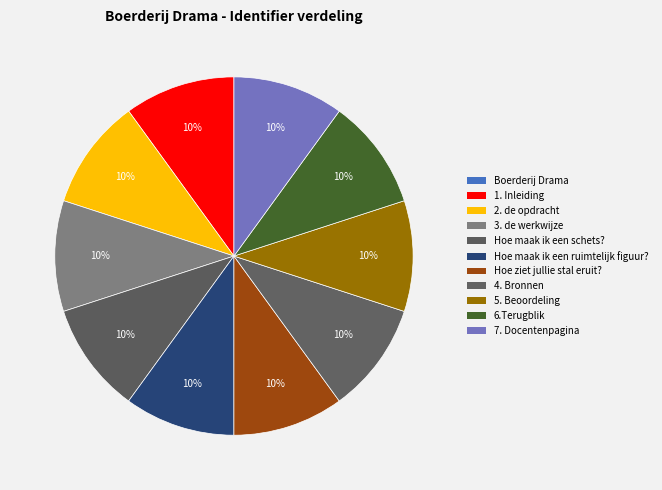

To the nearest percent, what is the combined percentage of 7. Docentenpagina and 4. Bronnen?

20%